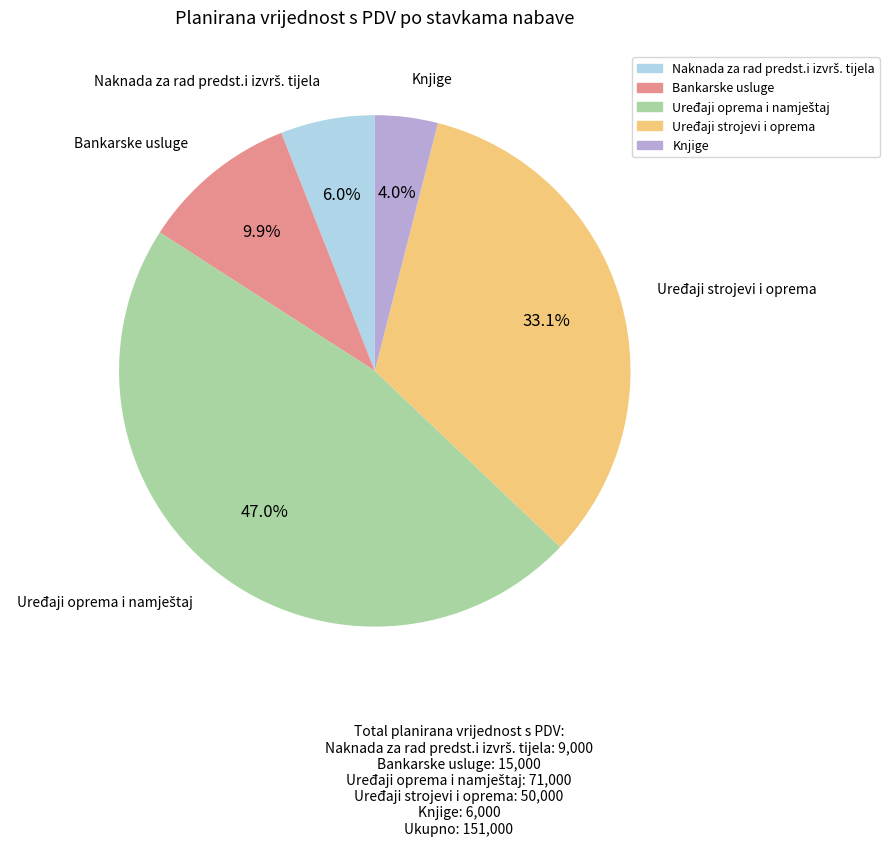

How many segments does this pie chart have?

5